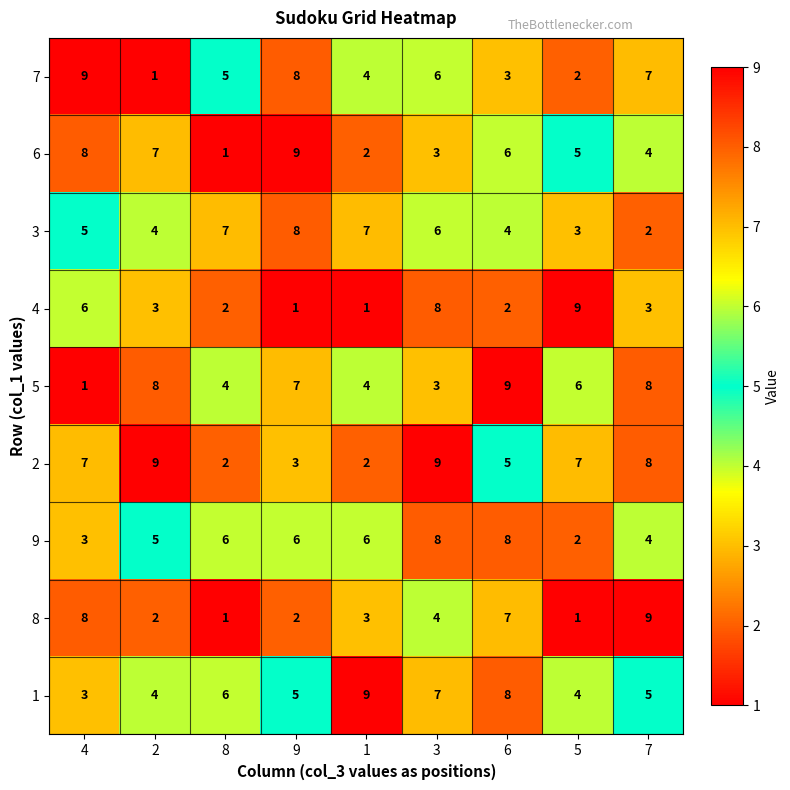

How many series are shown in this chart?

9